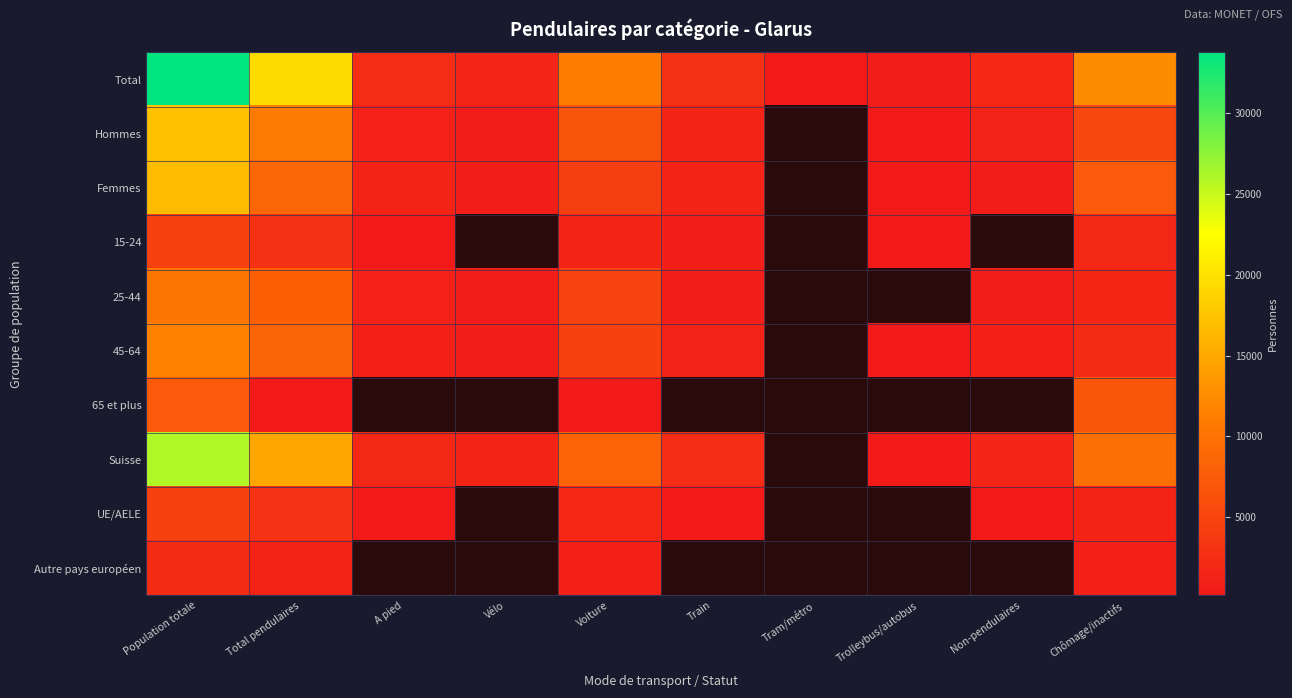

What is the difference between the highest and lowest values at Total pendulaires?

19163.7